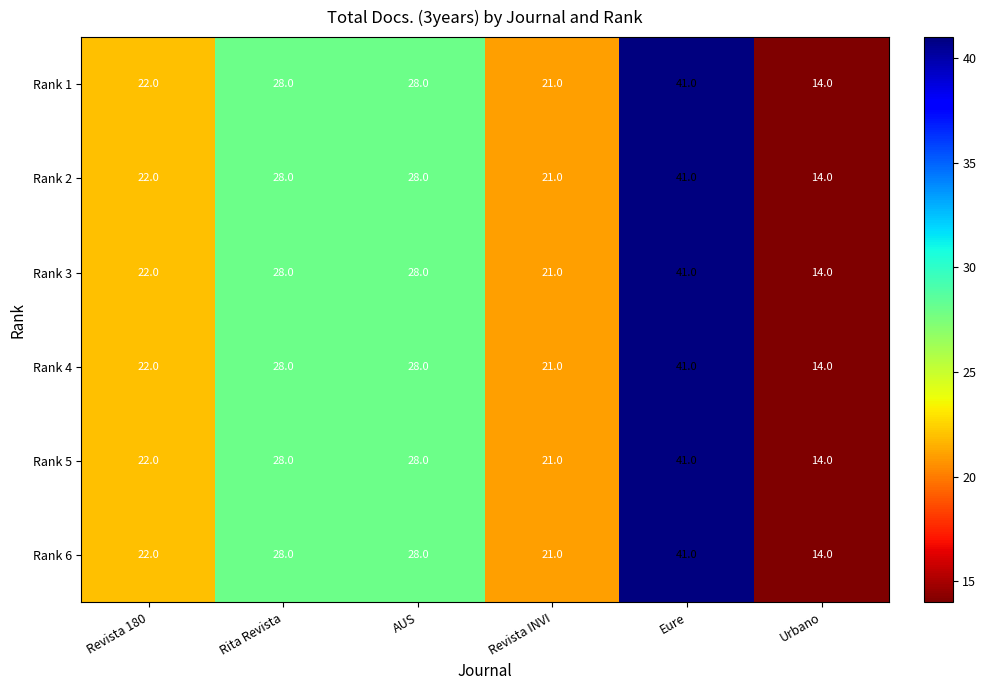

What is the minimum value shown in the chart?

14